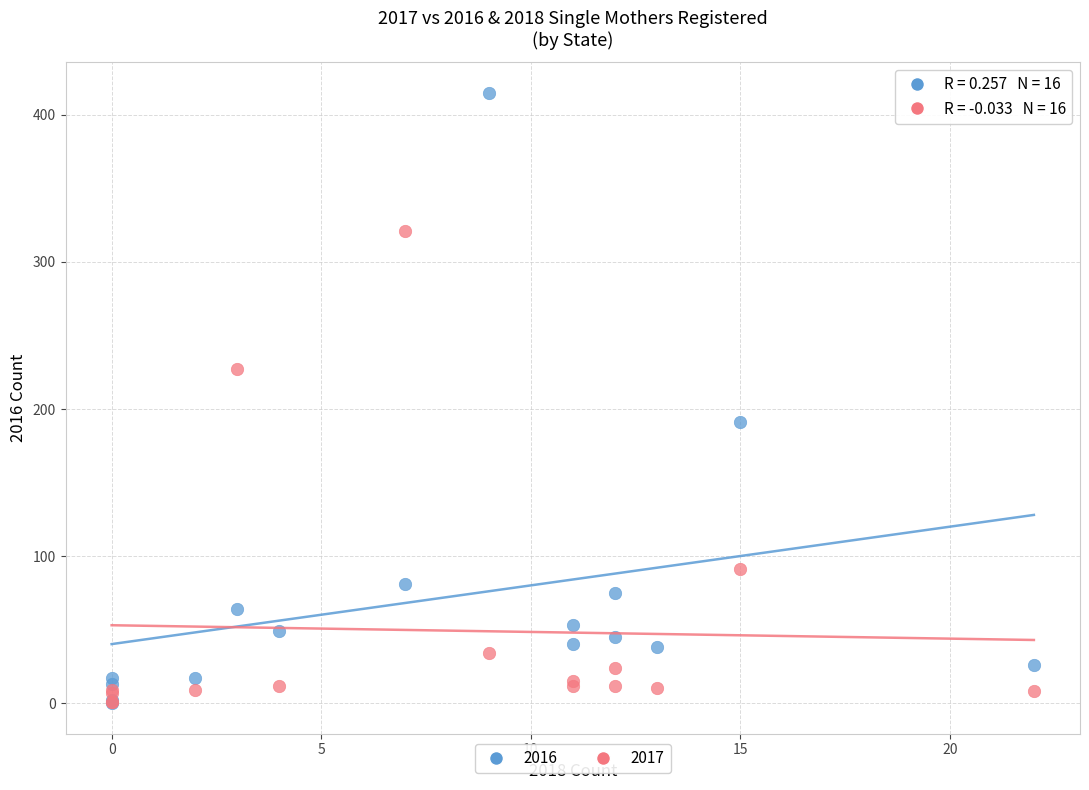

What are all the series names shown in the legend?

2016, 2017